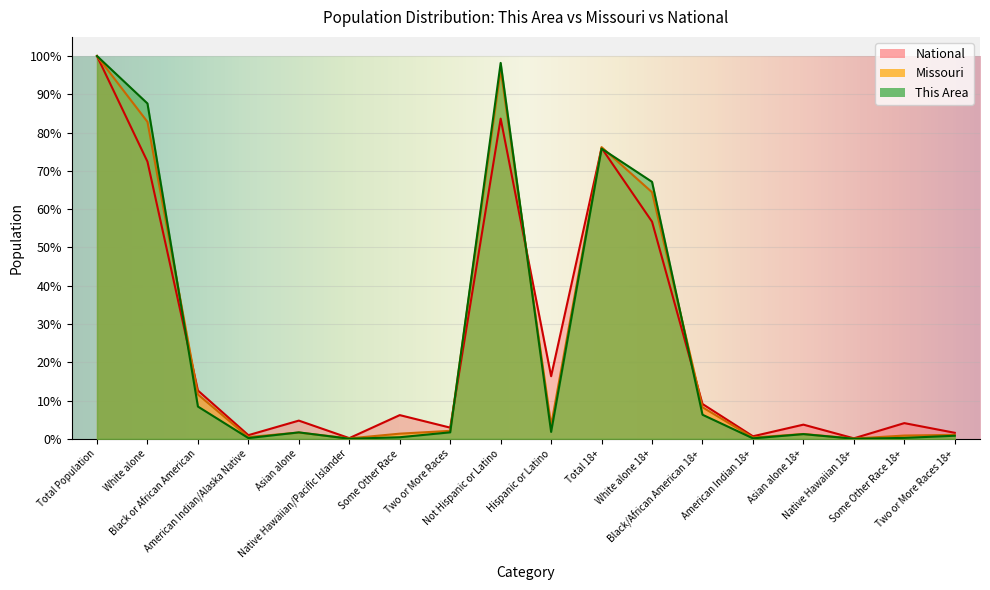

At how many categories does at least one series exceed 99?

1